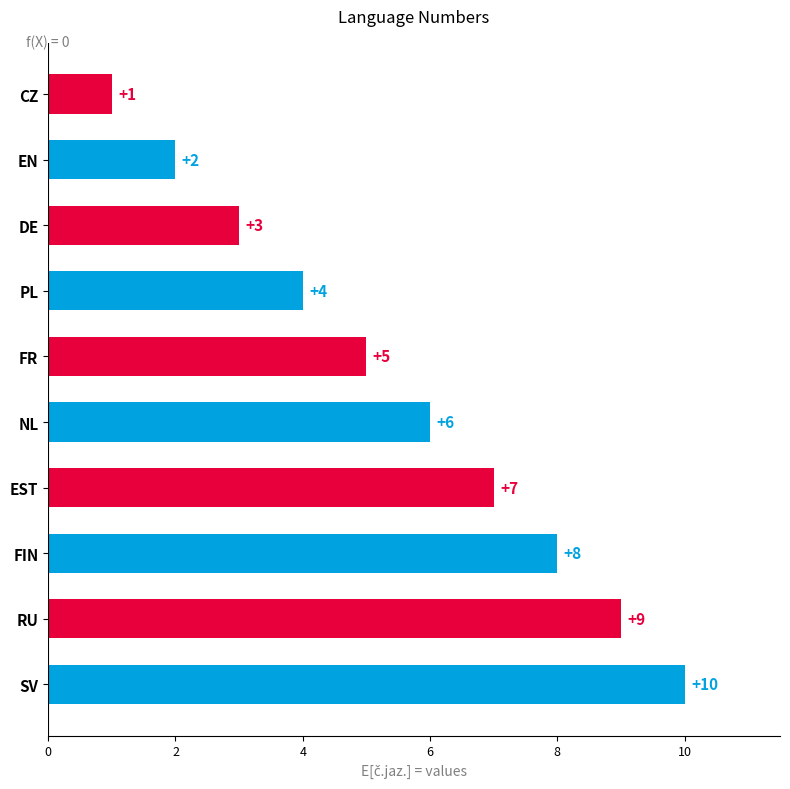

List the labels in order of value, smallest first.

CZ, EN, DE, PL, FR, NL, EST, FIN, RU, SV